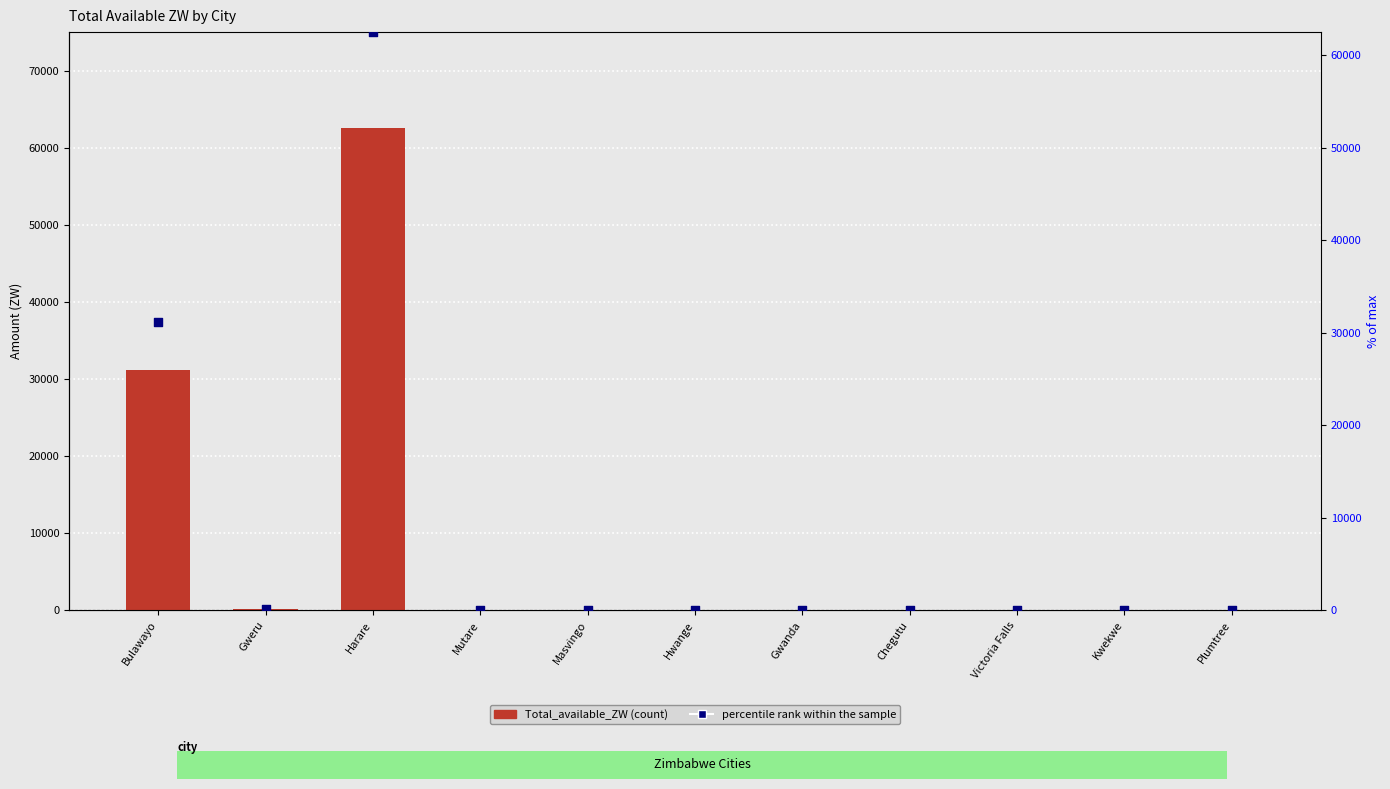

At how many categories does at least one series exceed 19938?

2